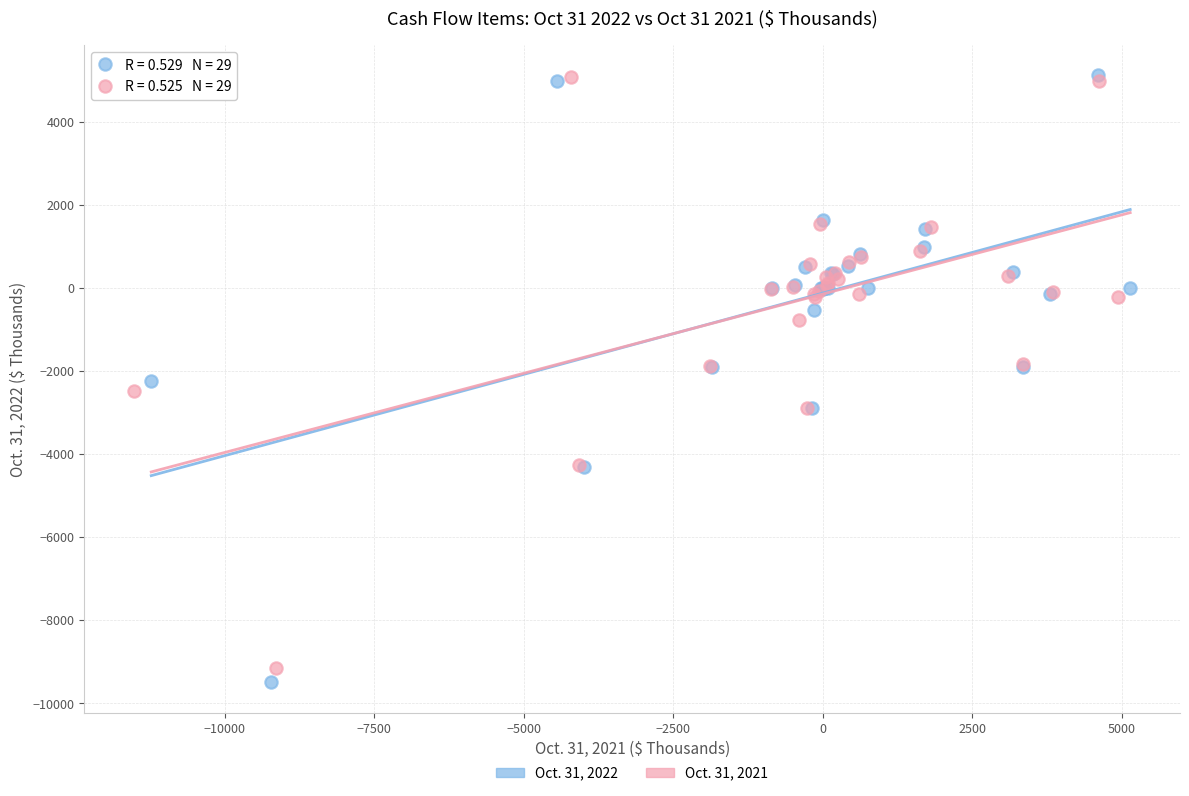

Which series has the widest spread of Y values?

Oct. 31, 2022